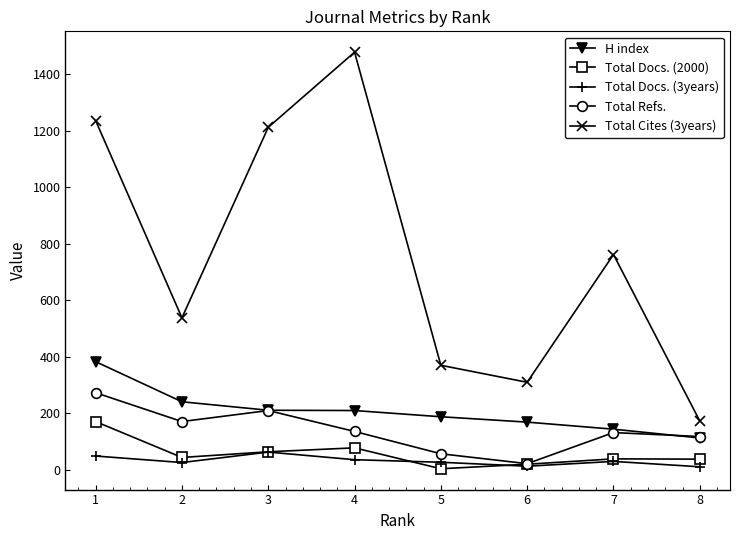

The value of H index at 4 is 373. True or false?

False